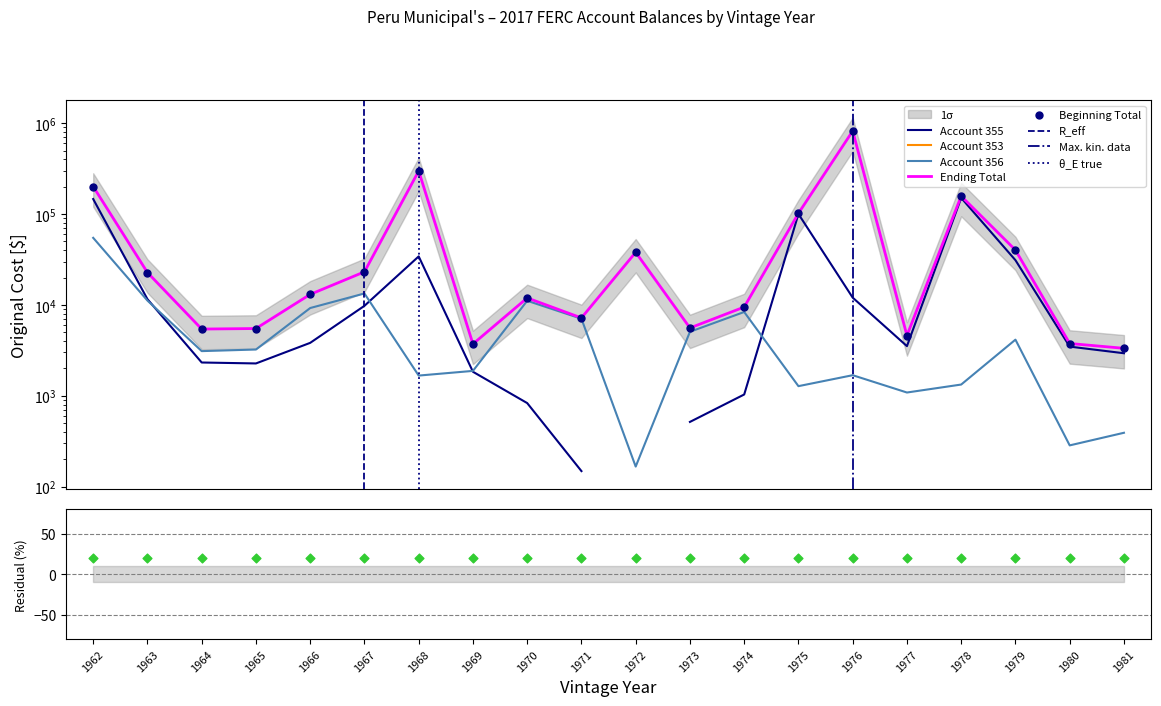

What is the total value across all series at 1973?

16210